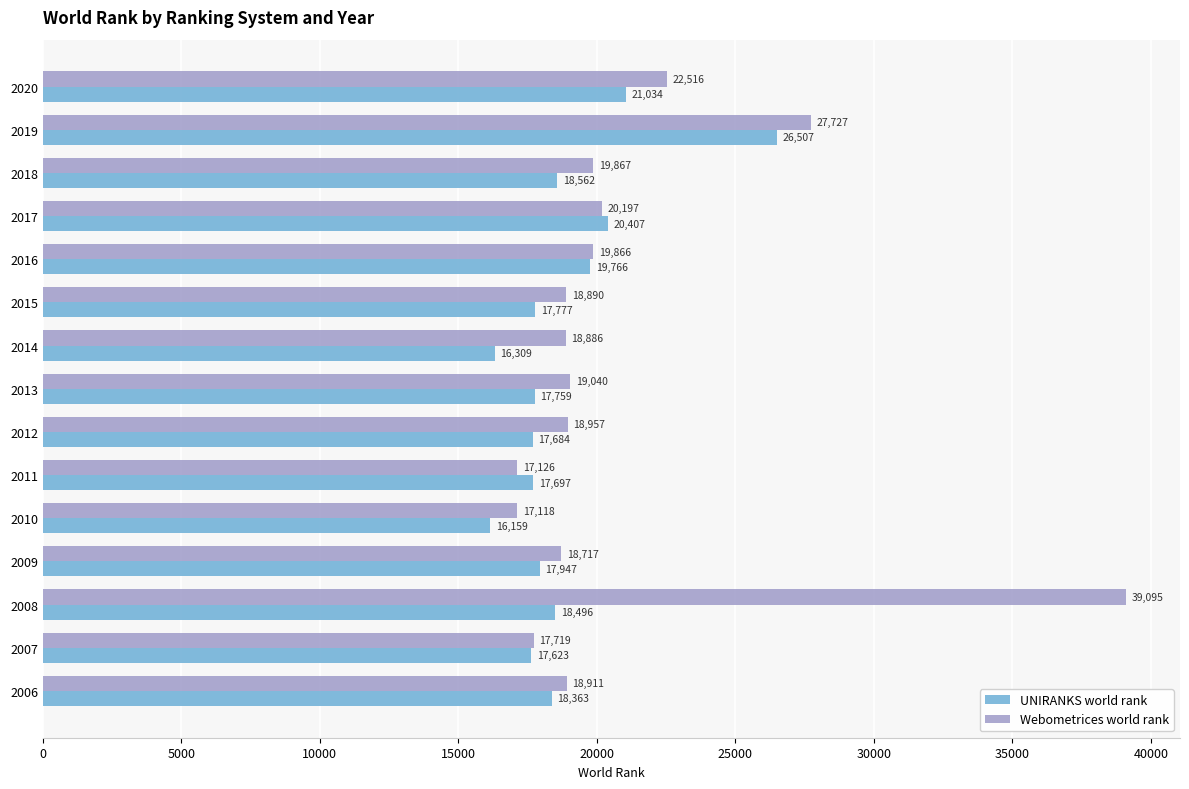

Which category has the lowest value in the UNIRANKS world rank series?

2010